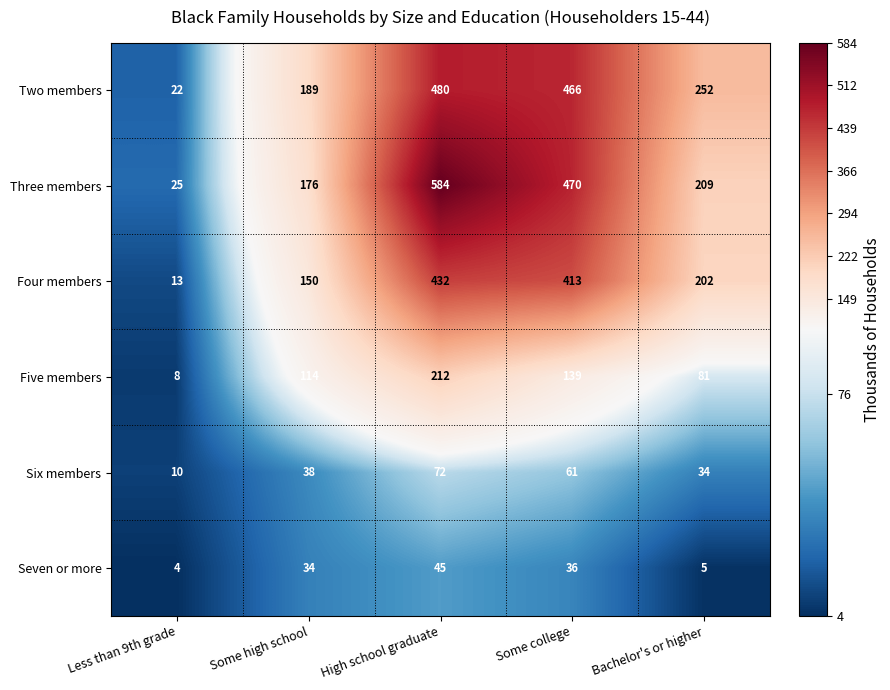

Read the Six members value at Less than 9th grade.

10